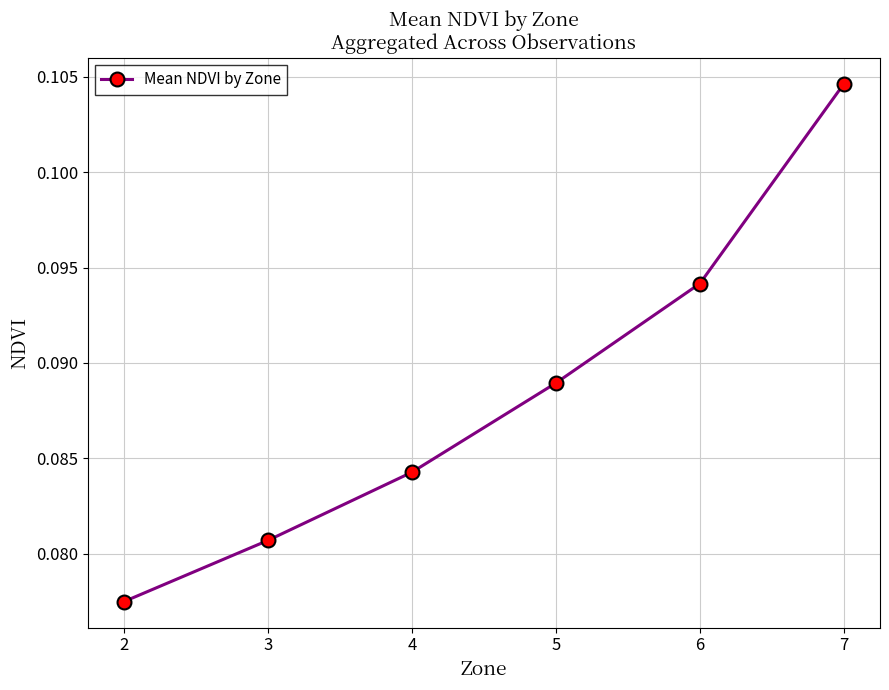

Count the values in the range 0 to 1.

6